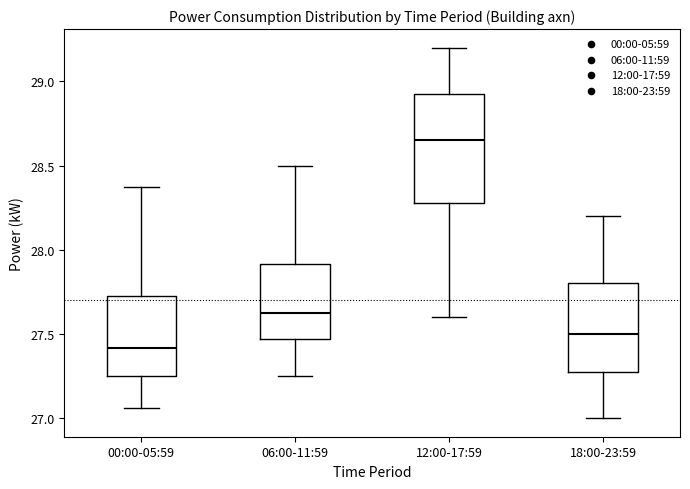

Which box is the tallest, from its lower edge to its upper edge?

12:00-17:59